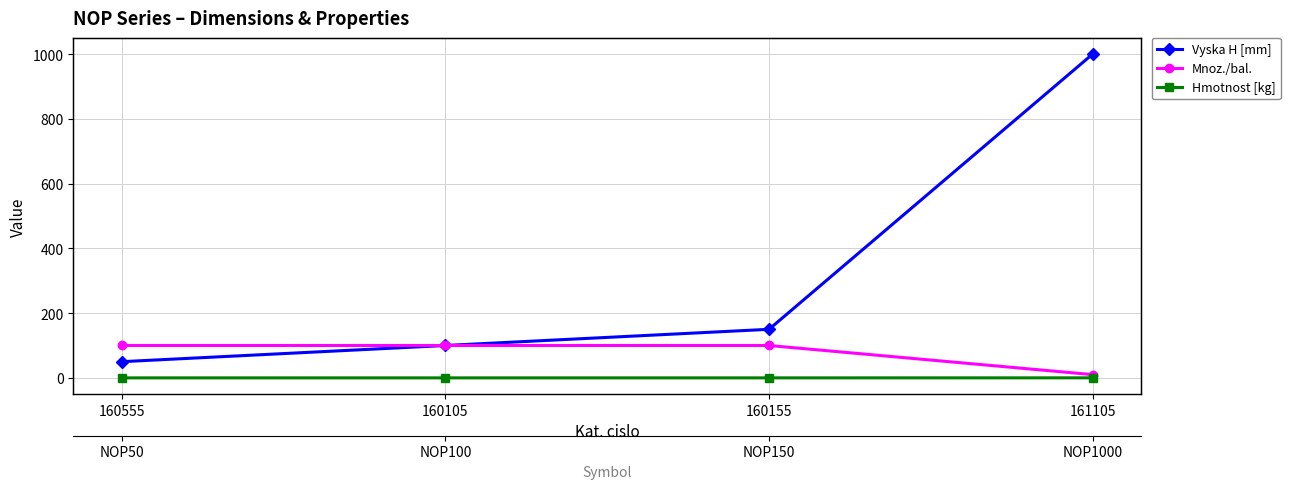

Reading right to left, transcribe all the data shown in this chart.

Vyska H [mm]: 1000.0	150.0	100.0	50.0
Mnoz./bal.: 10.0	100.0	100.0	100.0
Hmotnost [kg]: 0.1	0.0	0.0	0.0